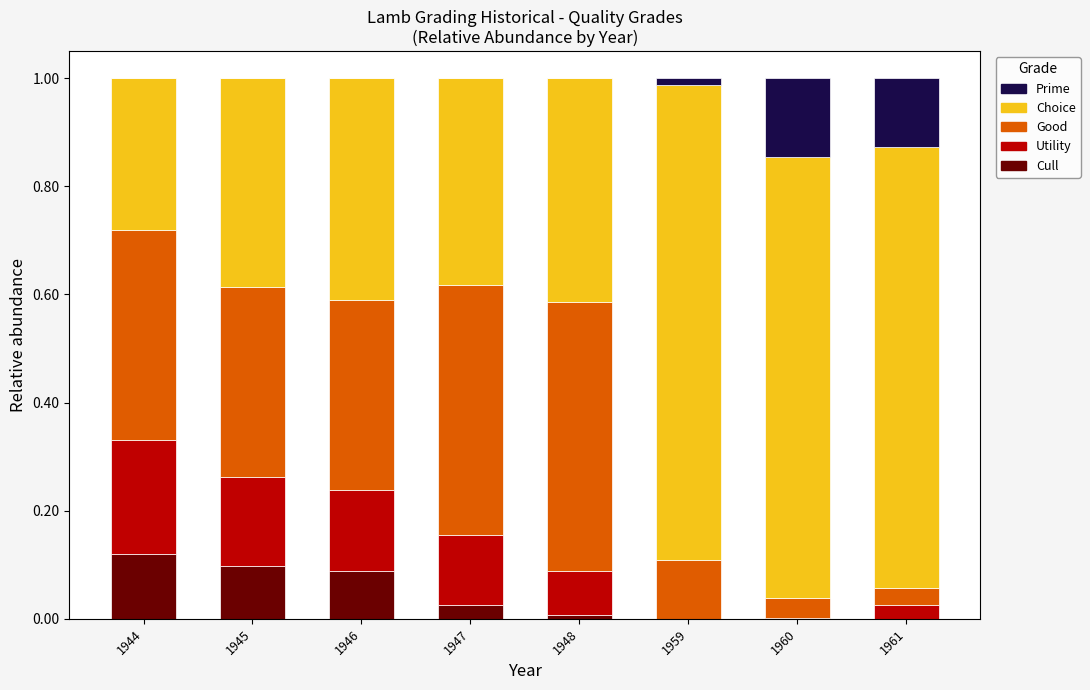

The value of CHOICE at 1945 is 0.2. True or false?

False